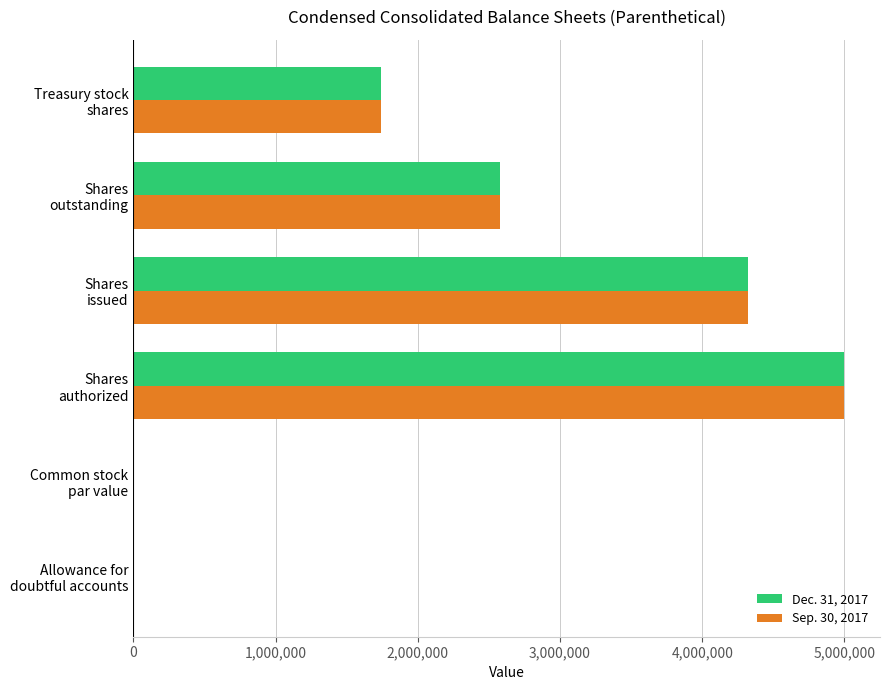

What is the maximum value for Sep. 30, 2017?

5000000.0